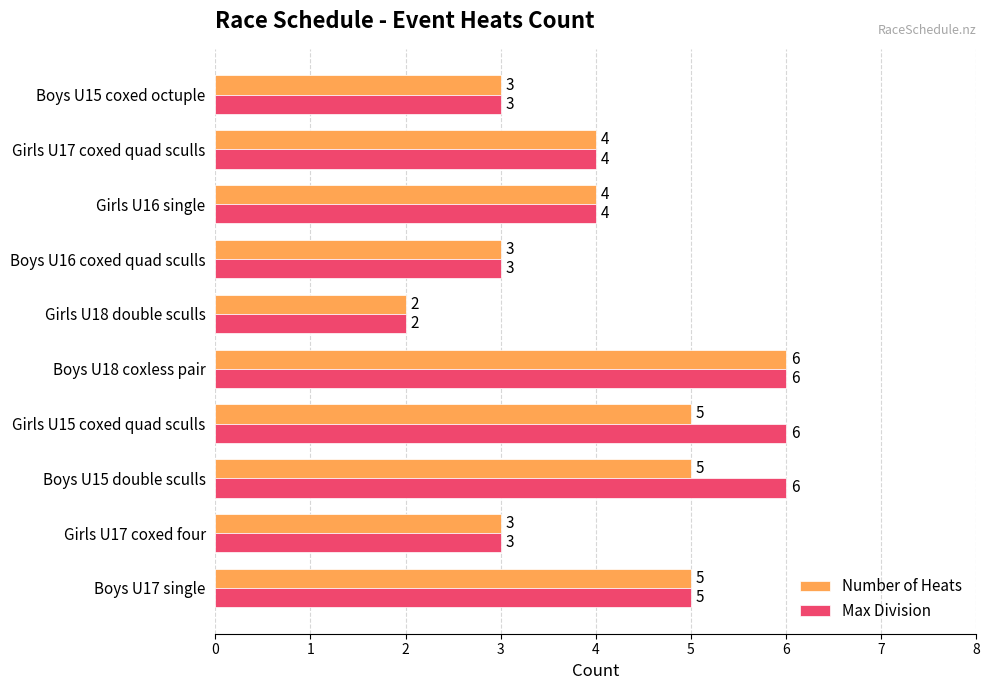

Count the Number of Heats values in the range 3 to 5.

8